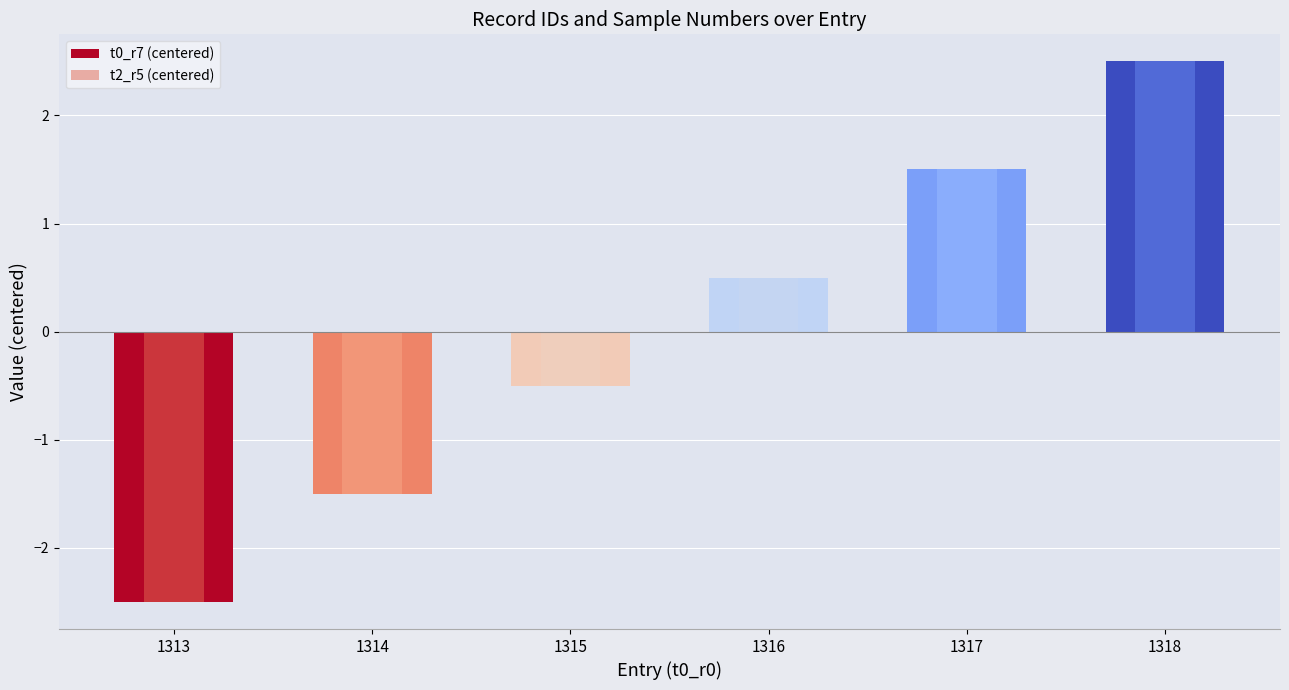

At how many categories does at least one series exceed 0?

3